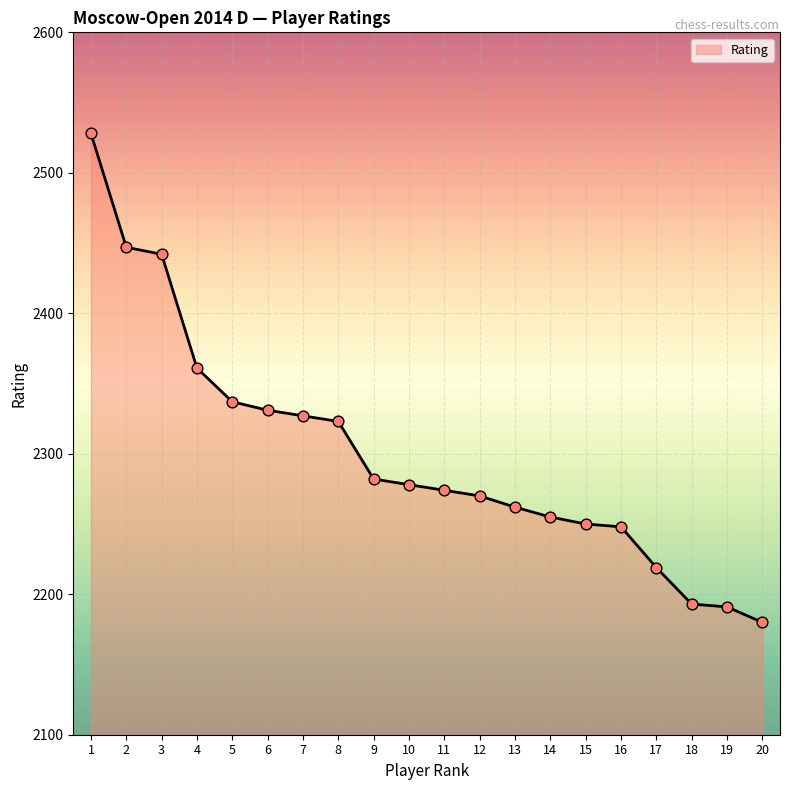

Which has a higher value, 3 or 10?

3